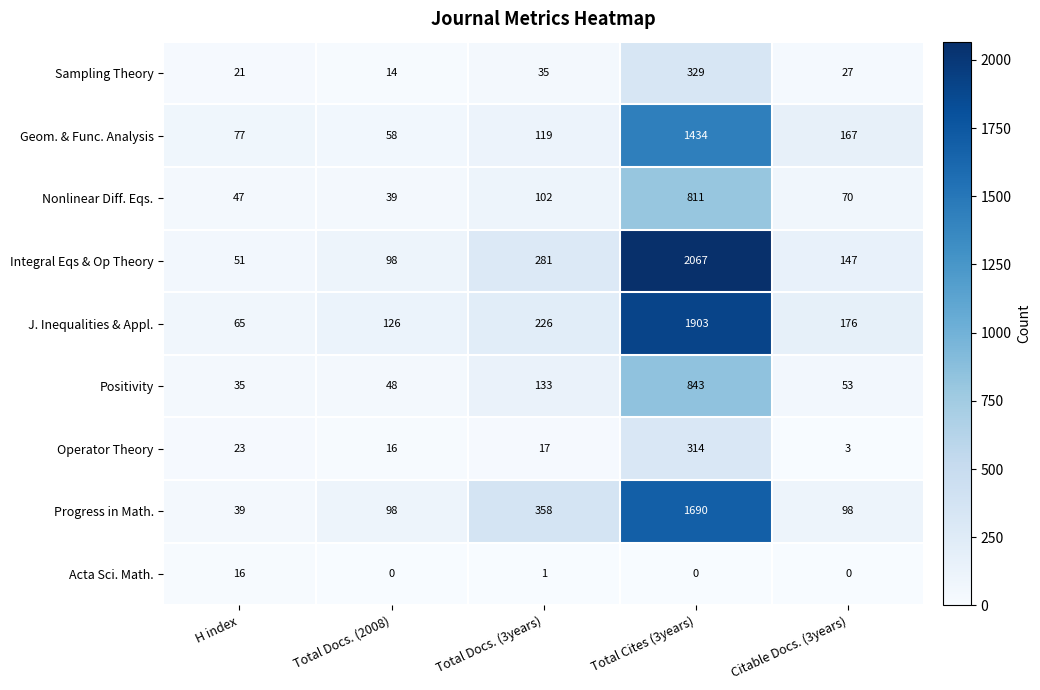

What is the lowest value of the Progress in Math. series?

39